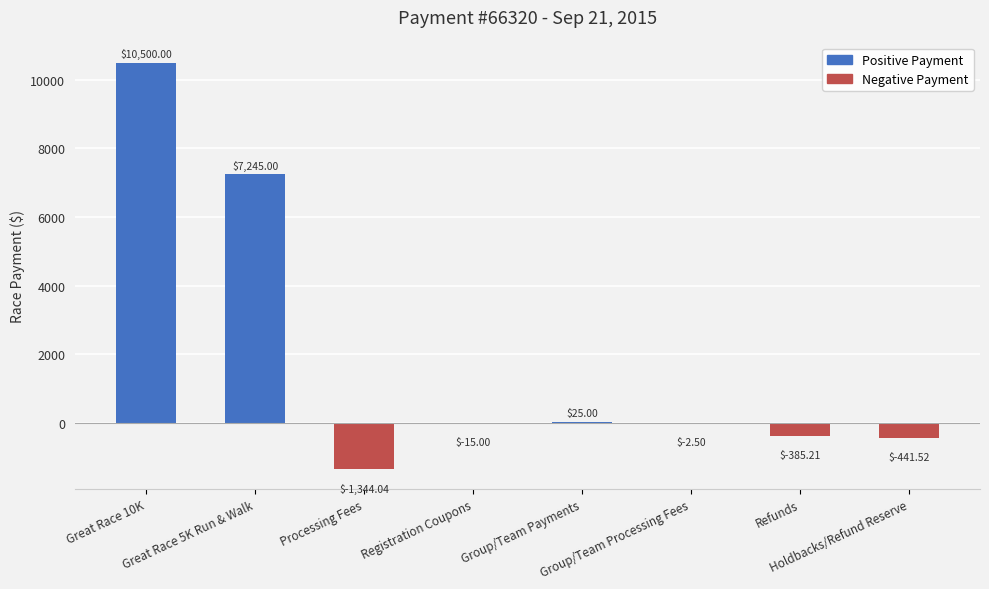

What is the sum of all values?

15581.7